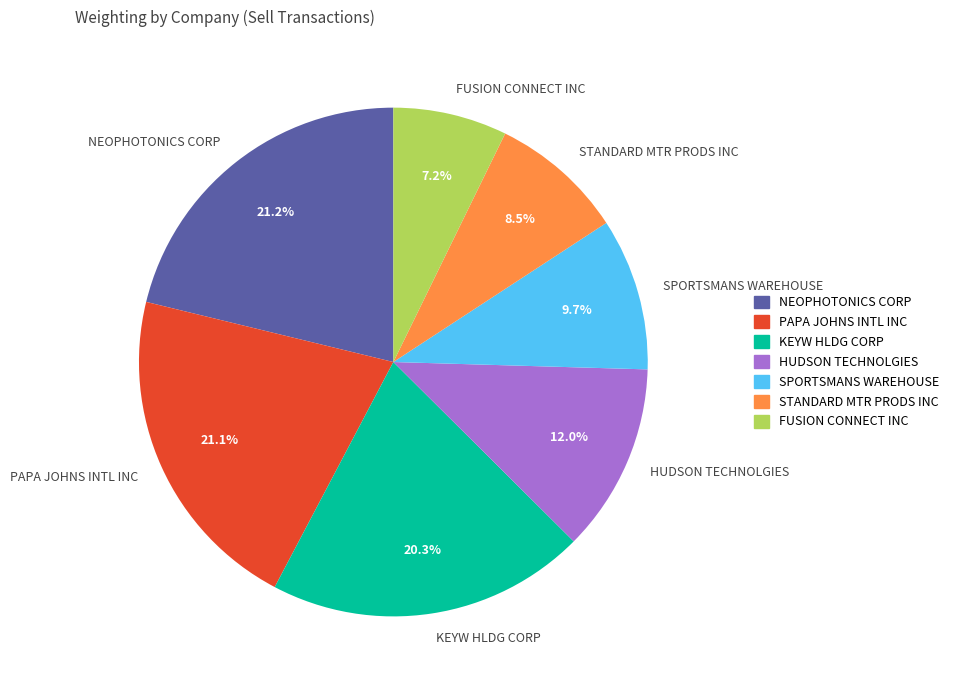

What is the smallest slice in the pie chart?

FUSION CONNECT INC